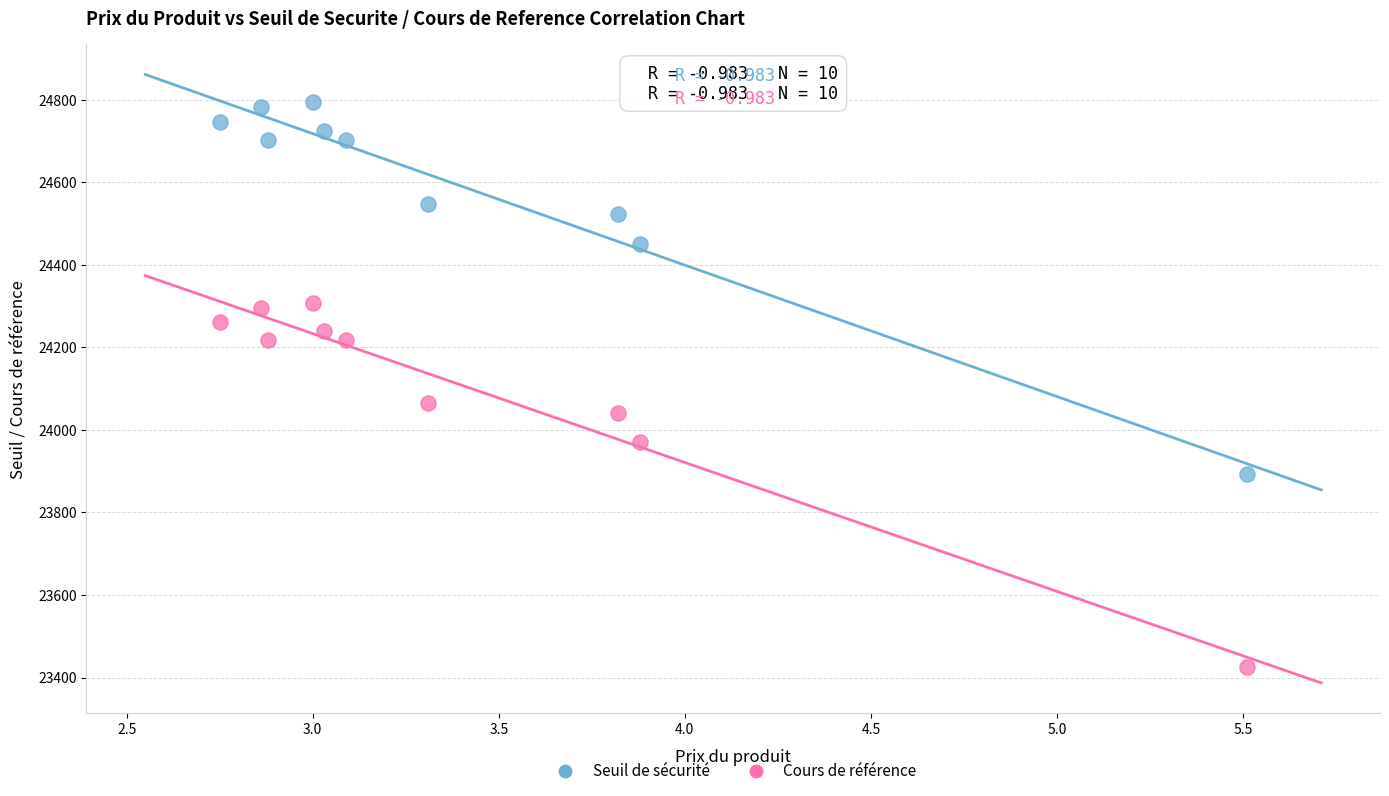

What are all the series names shown in the legend?

Seuil de sécurité, Cours de référence